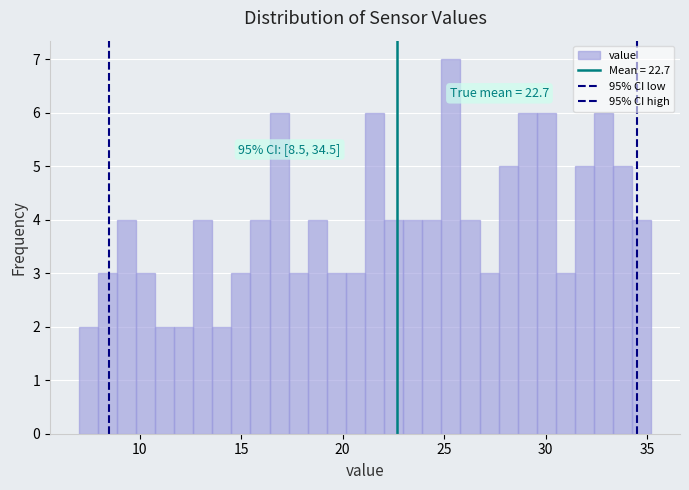

Around what value on the x-axis is the tallest bar? Give the approximate position of its centre, as read against the axis.

25.5